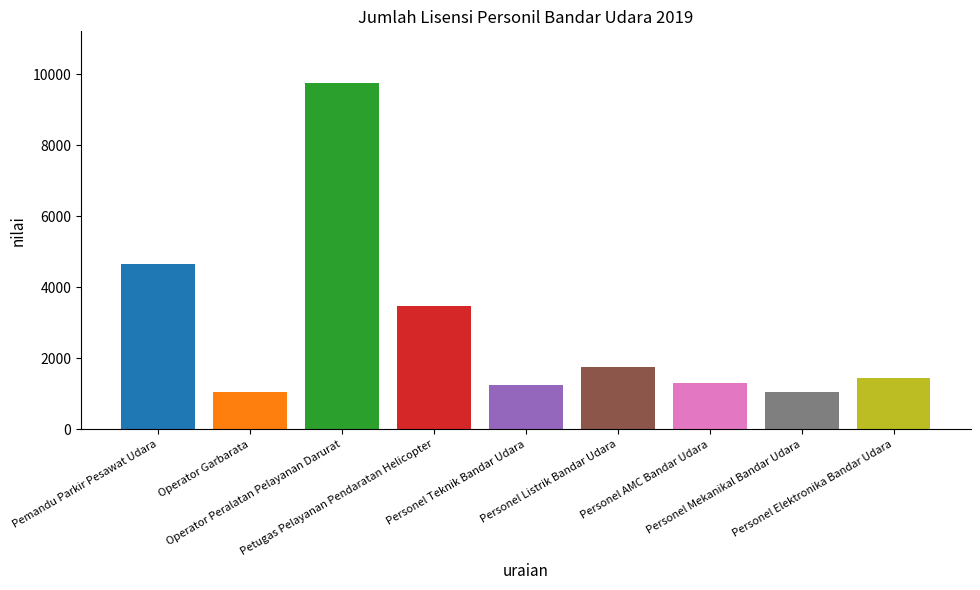

What is the greatest value displayed?

9740